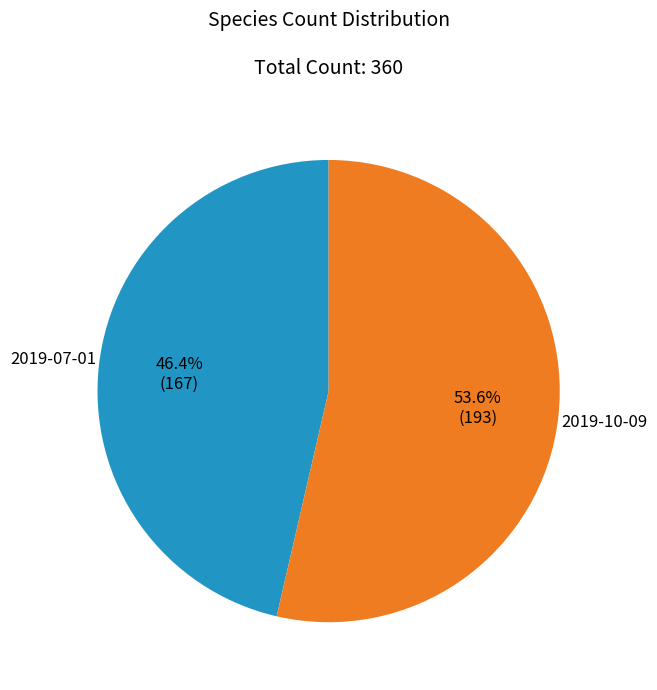

Combined, do 2019-10-09 and 2019-07-01 account for over 50%?

Yes